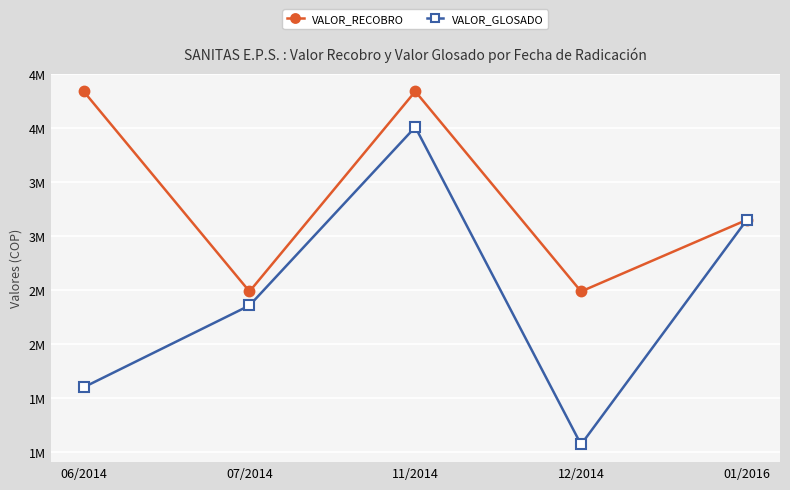

At how many categories does at least one series exceed 3115906?

3